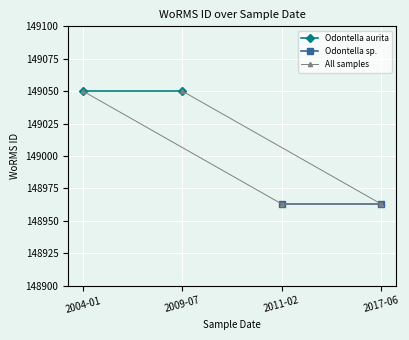

What is the minimum value for All samples?

148963